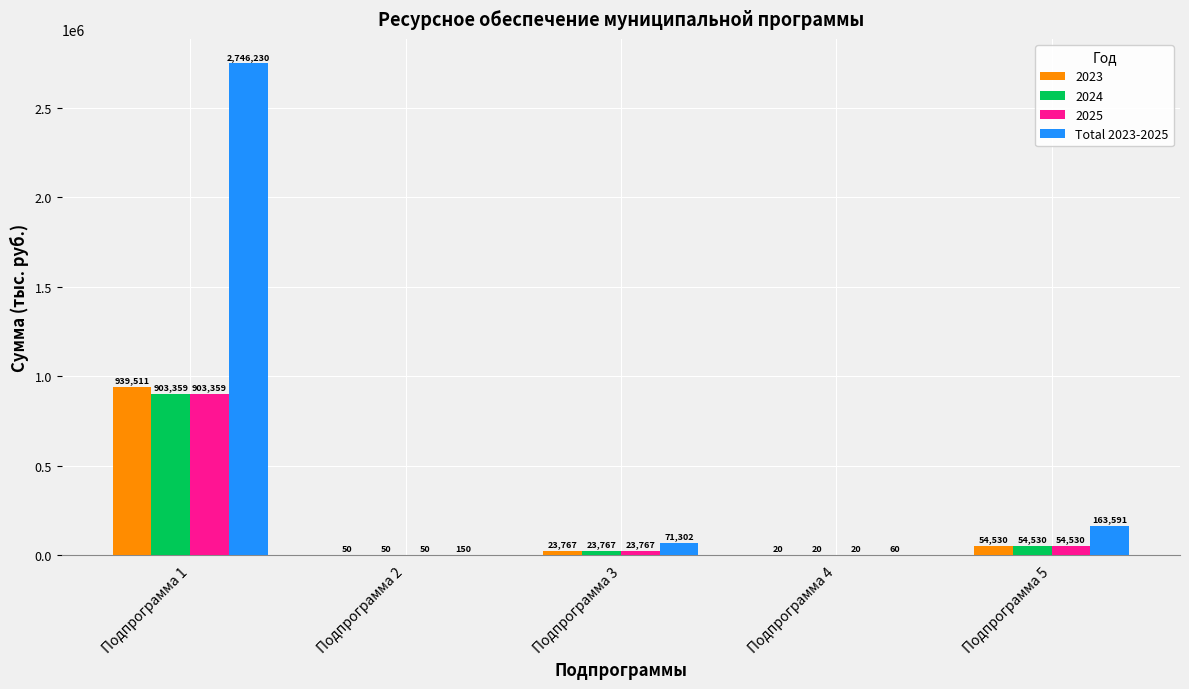

True or false: 2024 has a value of 903359.4 at Подпрограмма 1.

True